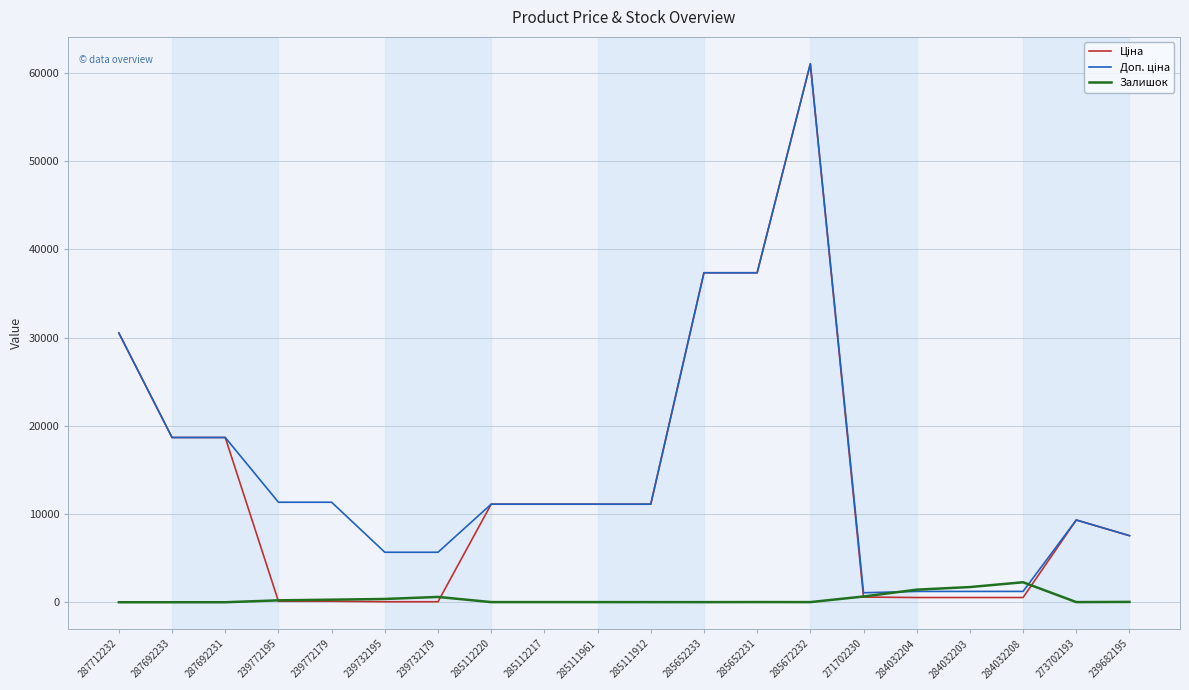

Which label corresponds to the largest value in the chart?

285672232